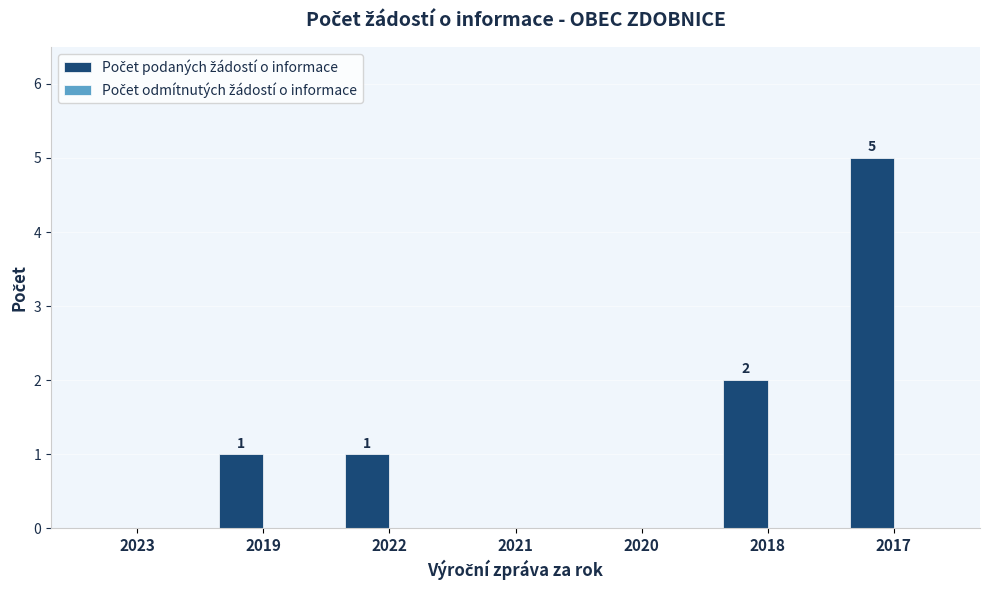

Which category has the highest value across all series?

2017